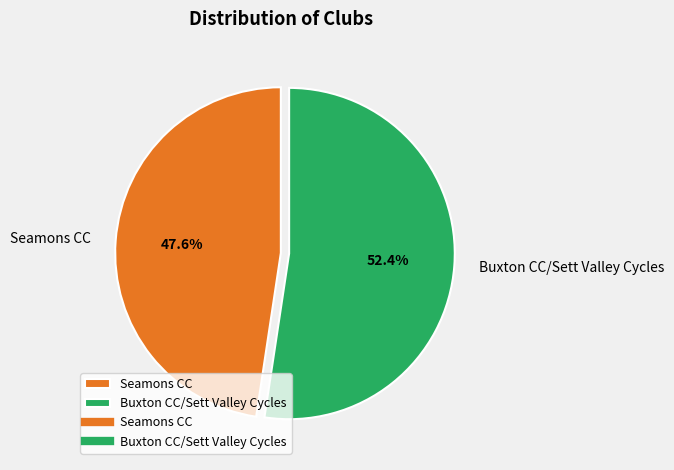

How many segments does this pie chart have?

2